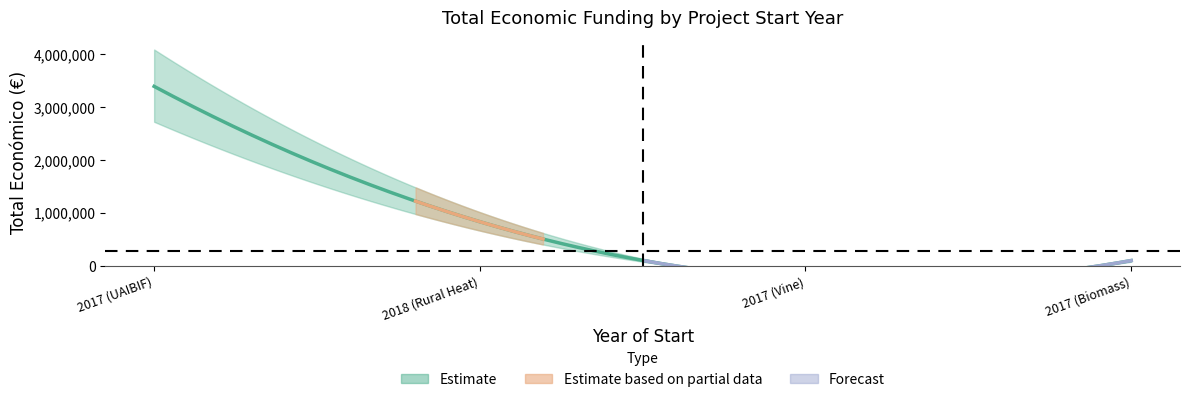

Between 2017 (UAIBIF) and 2018 (Rural Heat), which is larger?

2017 (UAIBIF)